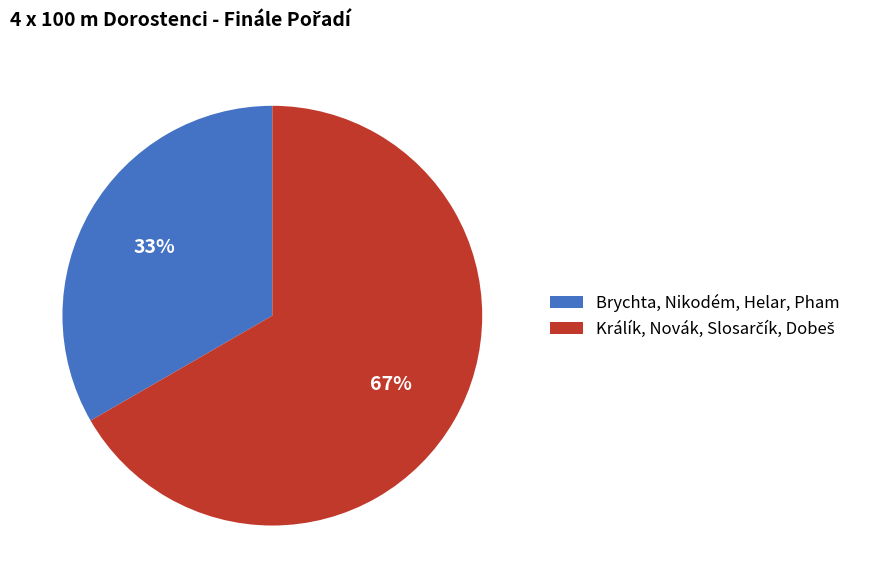

What percentage is the Brychta, Nikodém, Helar, Pham slice, to the nearest percent?

33%